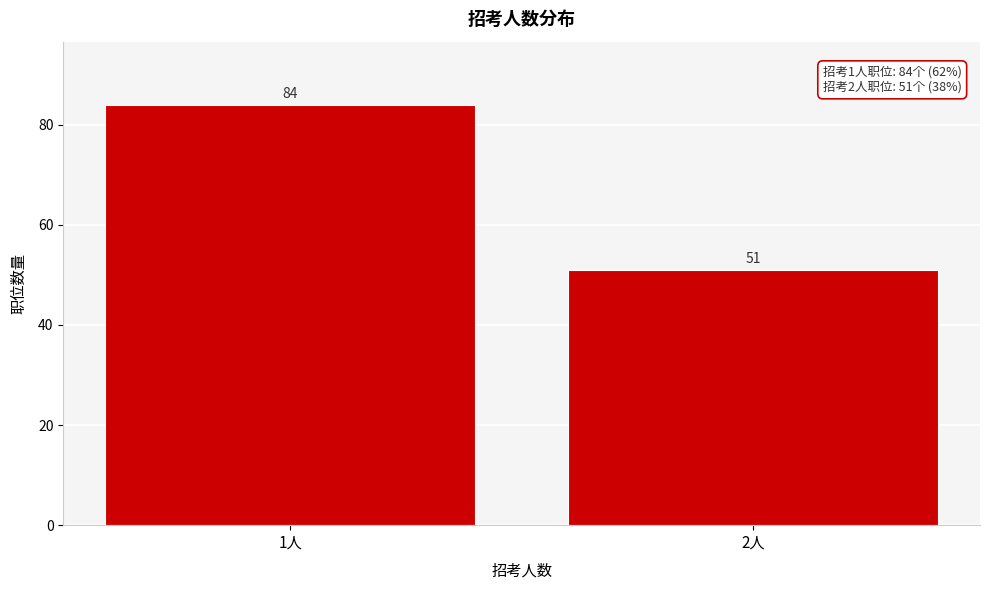

Reading left to right, list all the values displayed in this chart.

84	51